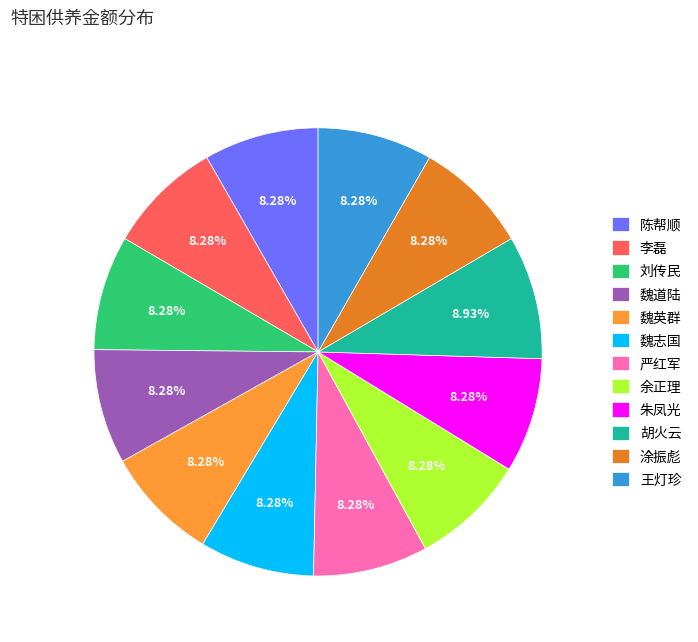

How many slices are in this pie chart?

12